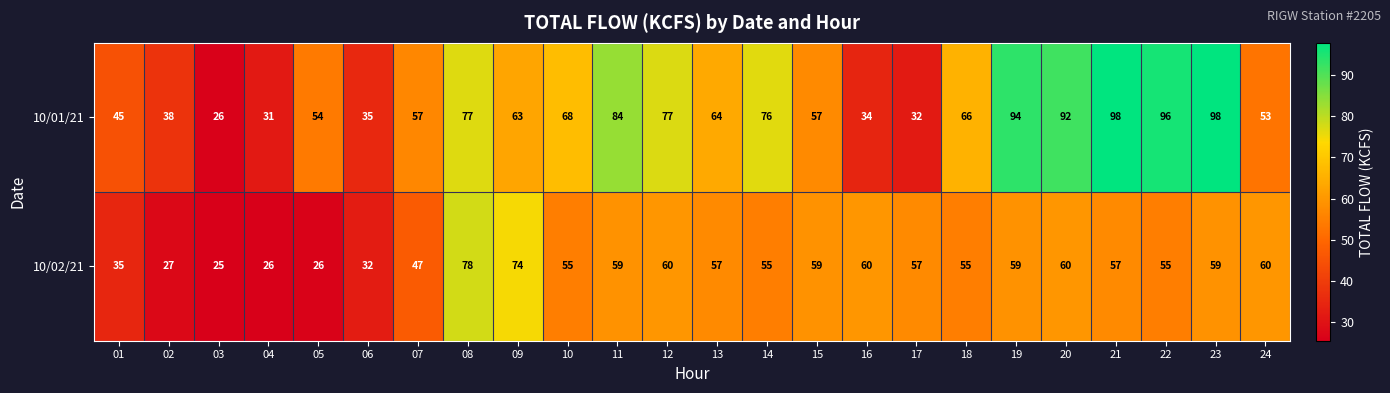

Which series has the widest spread of values?

10/01/21